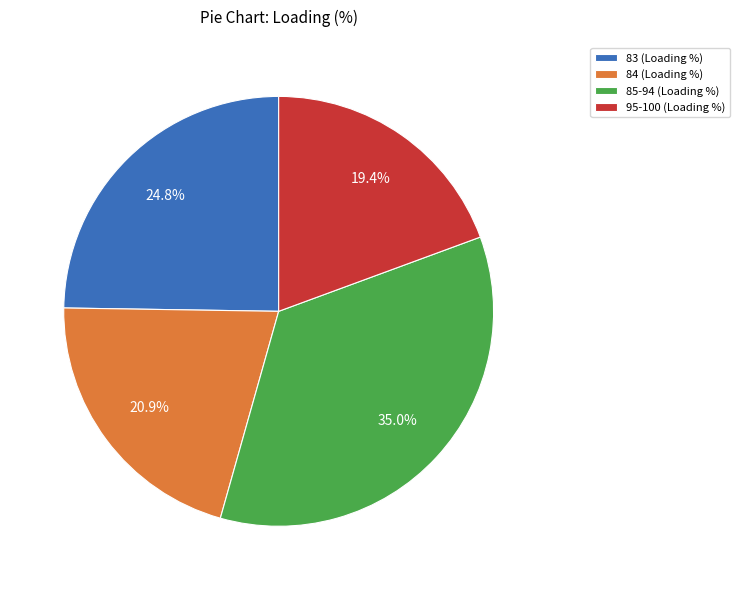

What percentage is NOT represented by 85-94 (Loading %)?

65.0%